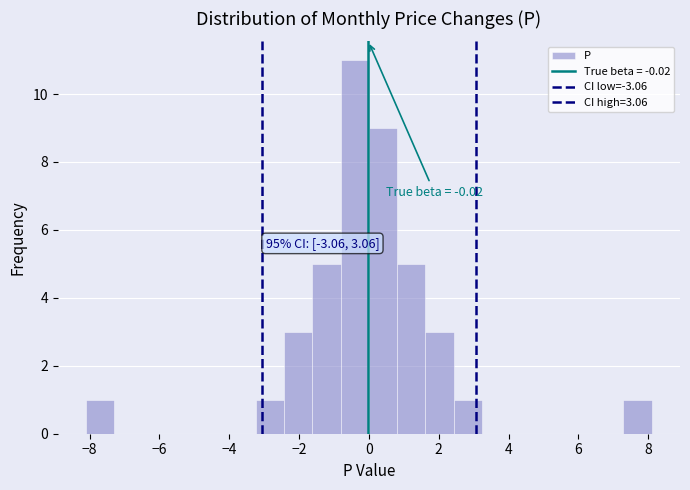

Over which range of the x-axis is the bar tallest?

-0.8 to 0.0